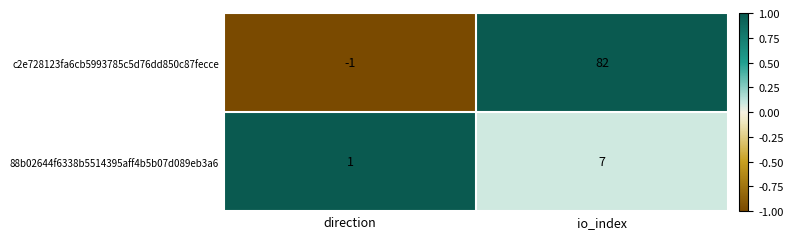

Which category has the highest value across all series?

io_index